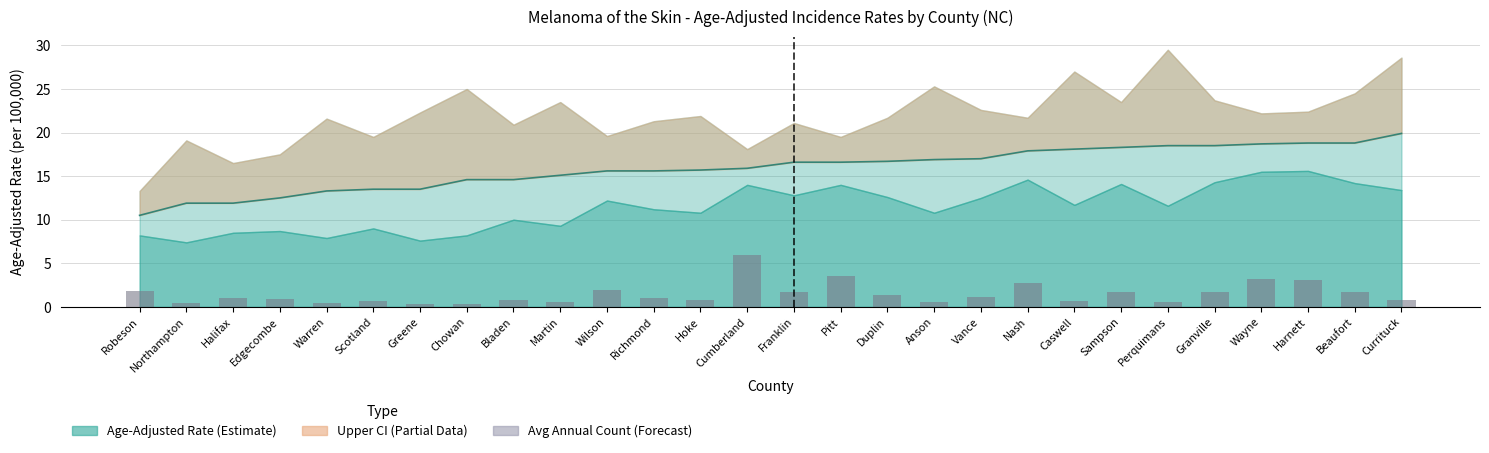

List the labels in order of Avg Annual Count (scaled) value, smallest first.

Greene, Chowan, Northampton, Warren, Martin, Anson, Perquimans, Scotland, Caswell, Bladen, Hoke, Currituck, Edgecombe, Halifax, Richmond, Vance, Duplin, Franklin, Sampson, Granville, Beaufort, Robeson, Wilson, Nash, Harnett, Wayne, Pitt, Cumberland